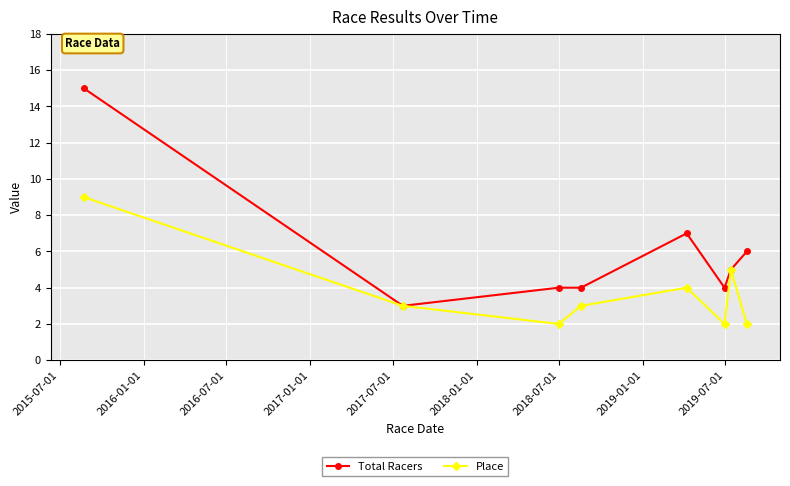

How many lines are shown in the chart?

2